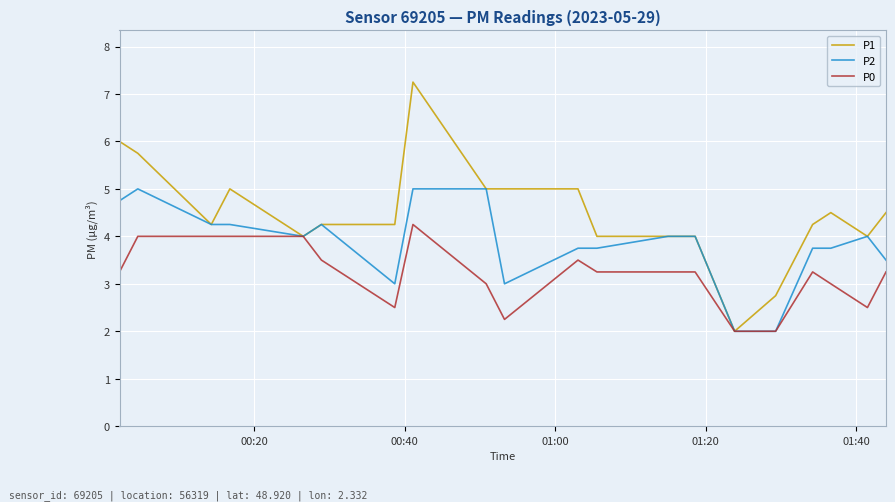

Does the chart have visible grid lines?

Yes